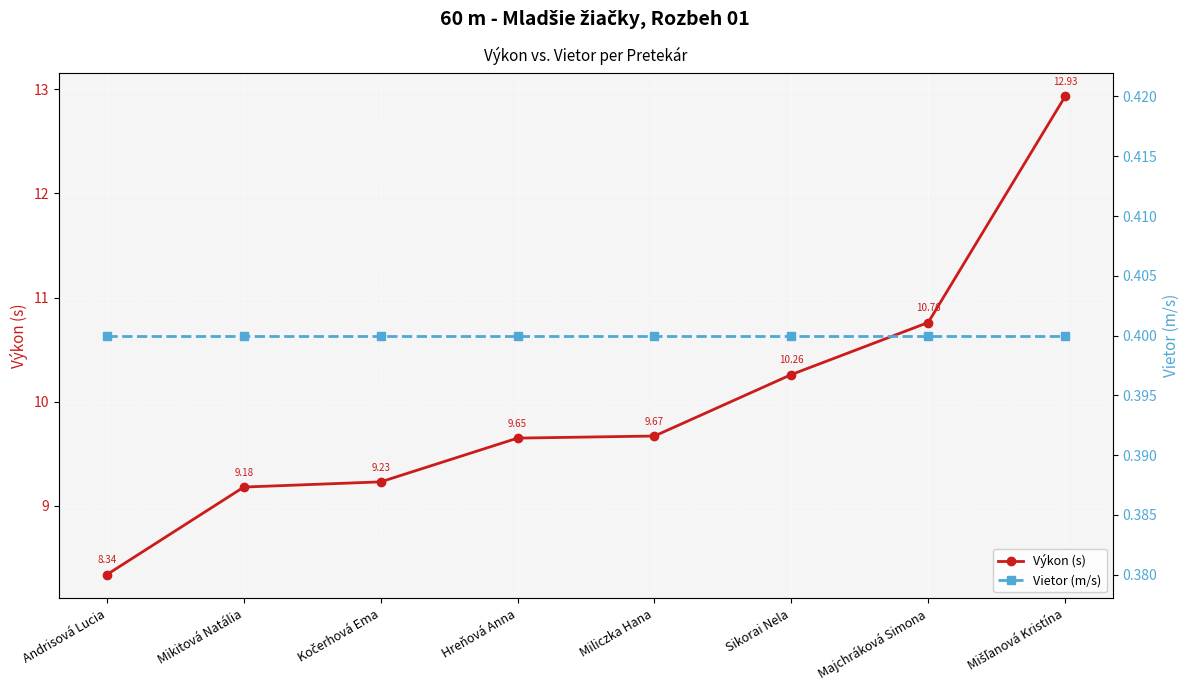

How many lines are shown in the chart?

2